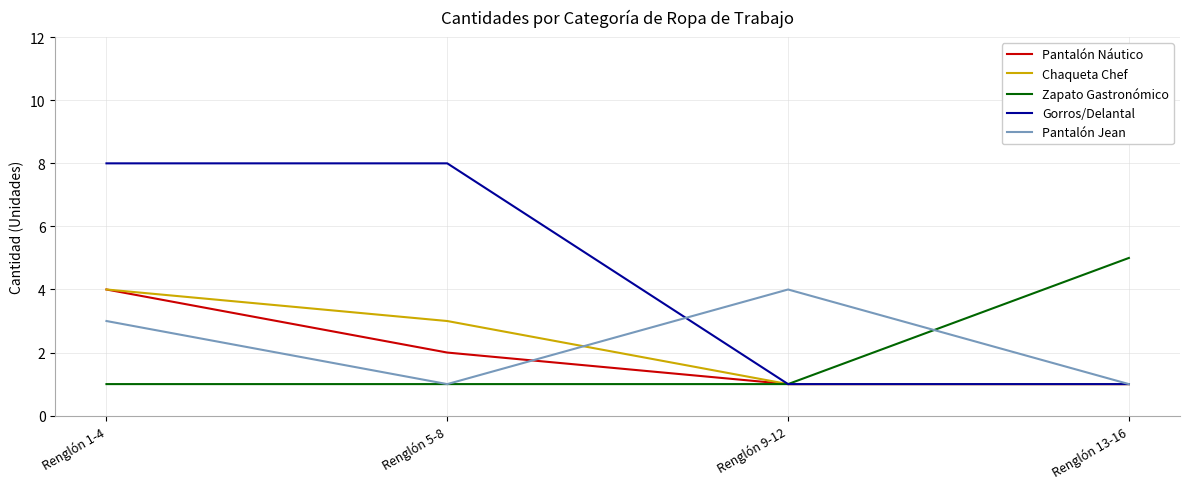

Which series has the largest total across all categories?

Gorros/Delantal